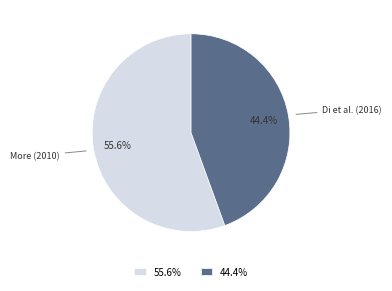

Between More (2010) and Di et al. (2016), which is larger?

More (2010)